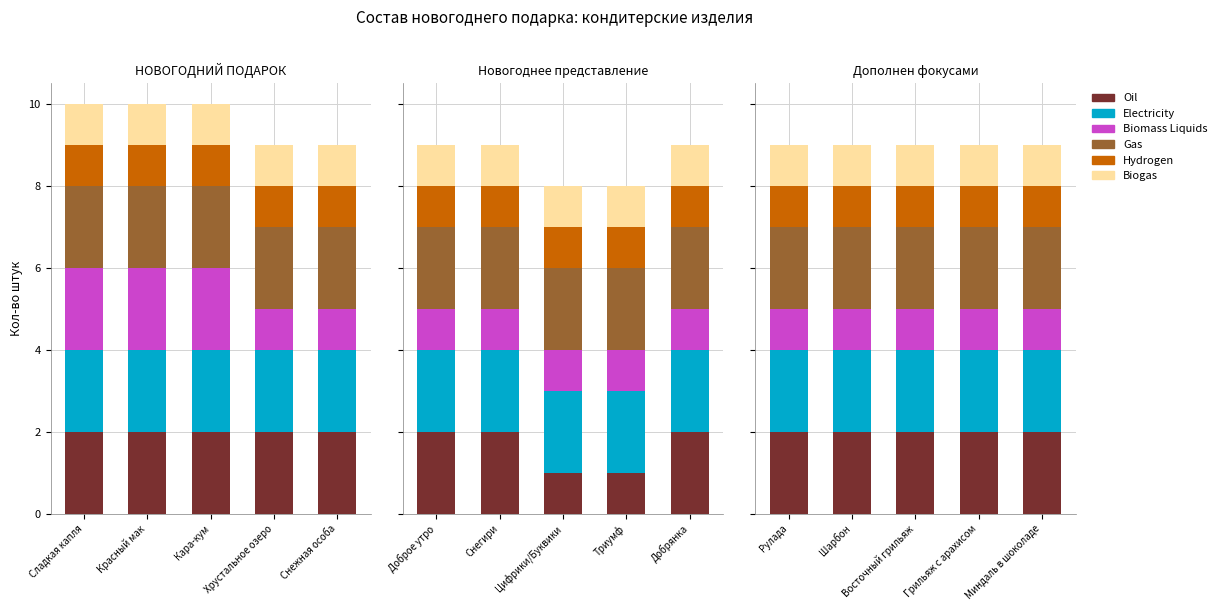

Which has a higher value, Шарбон or Миндаль в шоколаде?

Шарбон